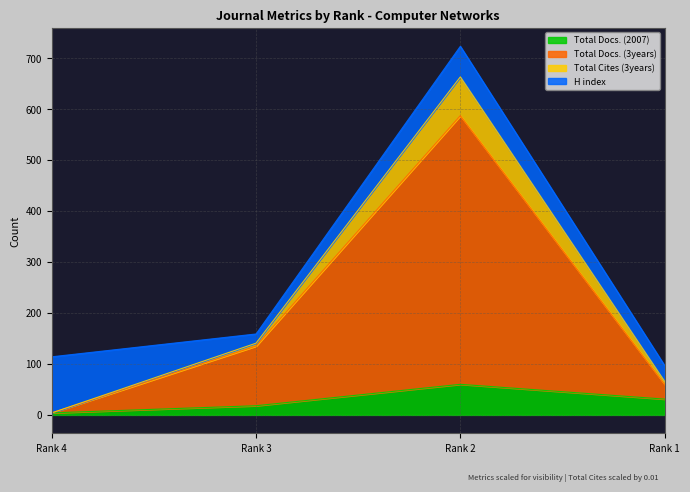

Reading right to left, transcribe the values for Total Docs. (2007).

31.0	60.0	18.0	4.0